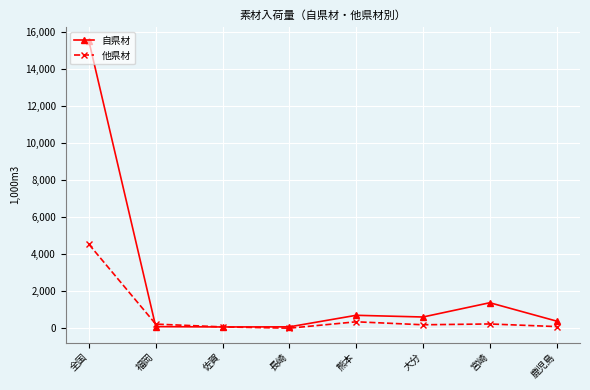

What is the value of the 自県材 point at the 8th from the left?

388